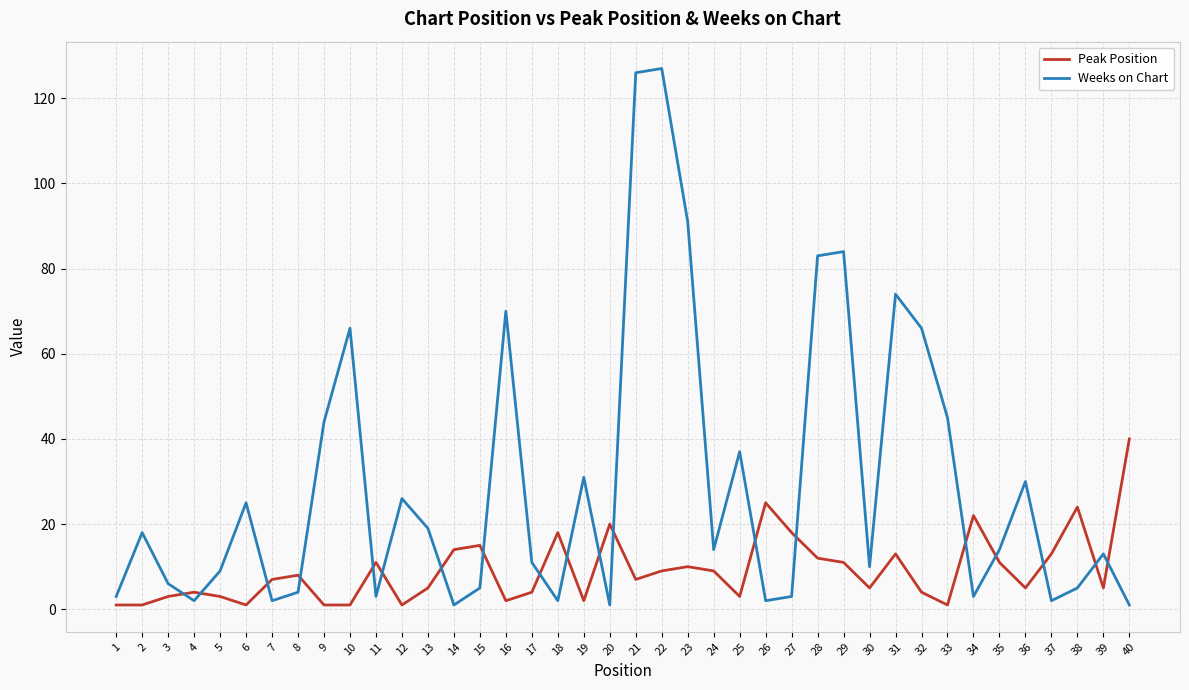

The Peak Position series shows 14 at 14. True or false?

True